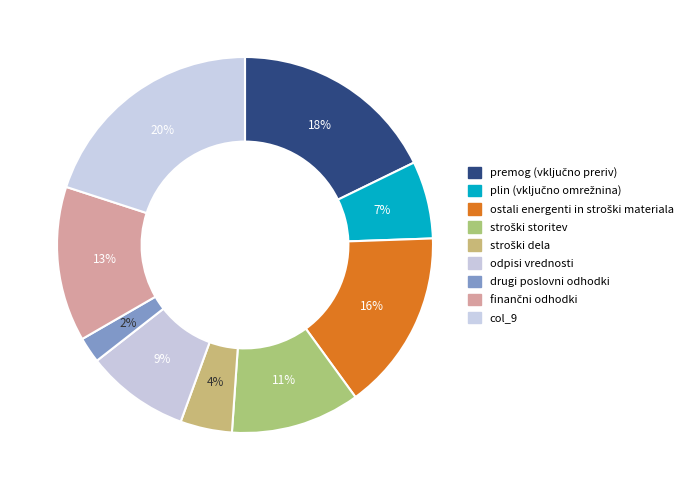

To the nearest percent, what is the average slice percentage?

11%